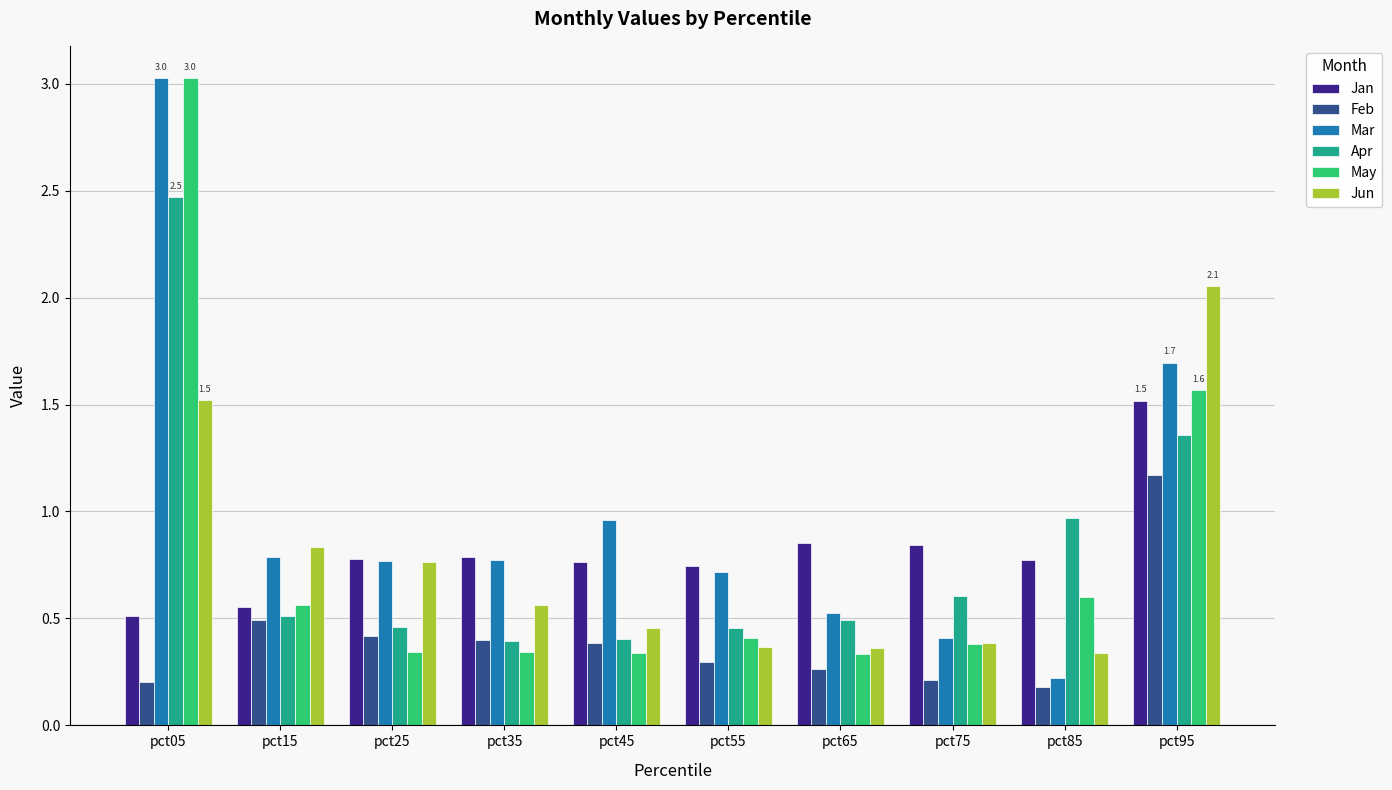

How many May values are between 0 and 1?

8